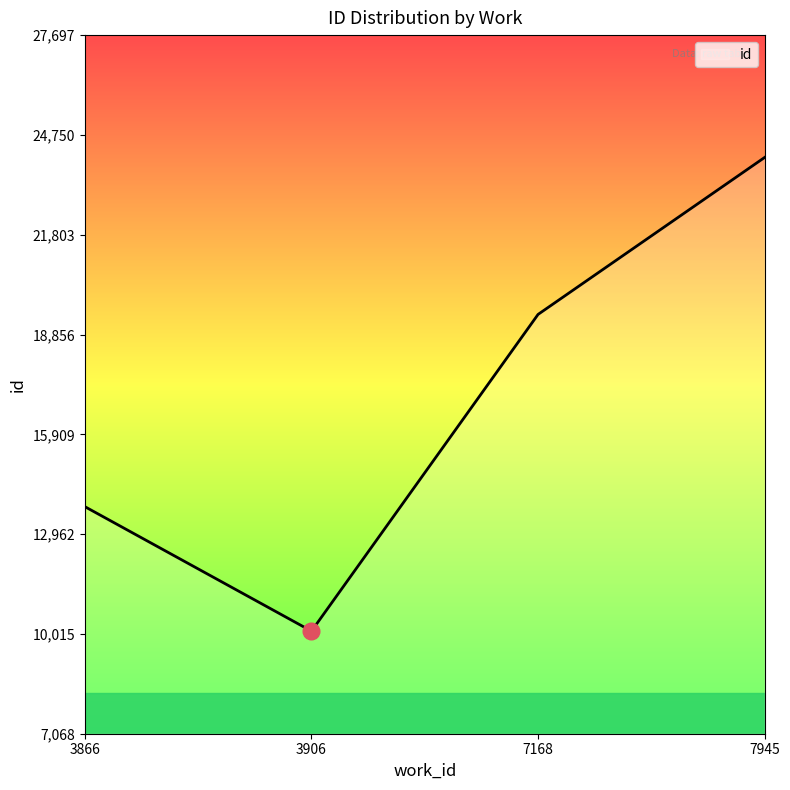

True or false: there are more than 1 points higher than both neighbors.

False